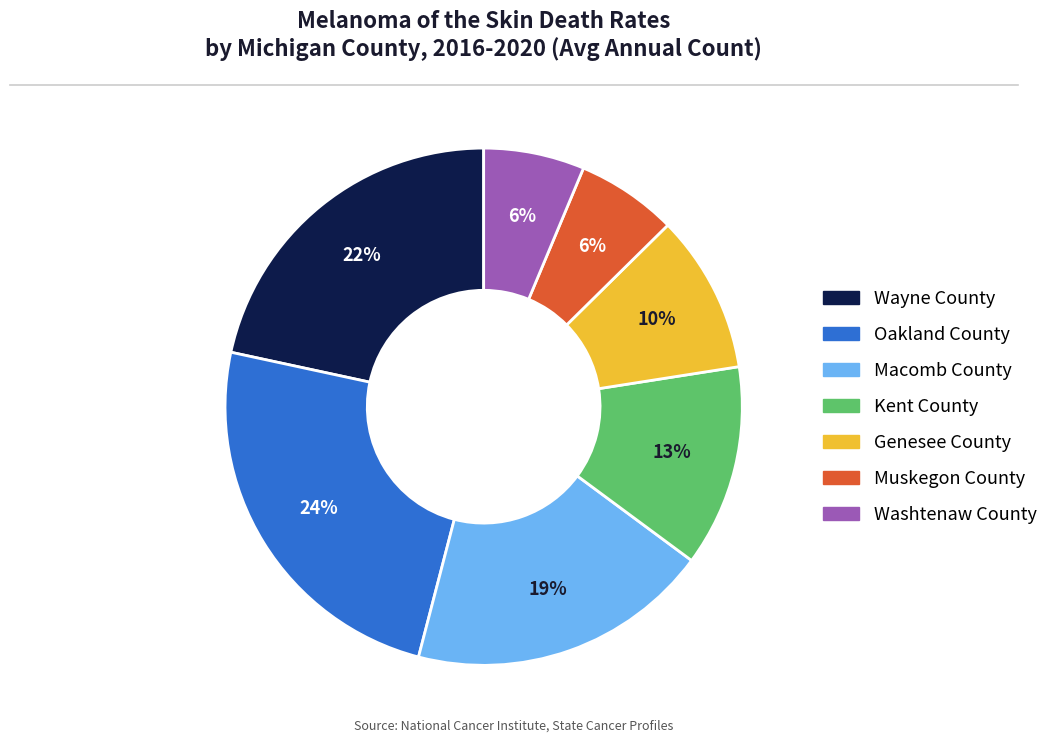

Between Genesee County and Washtenaw County, which is larger?

Genesee County